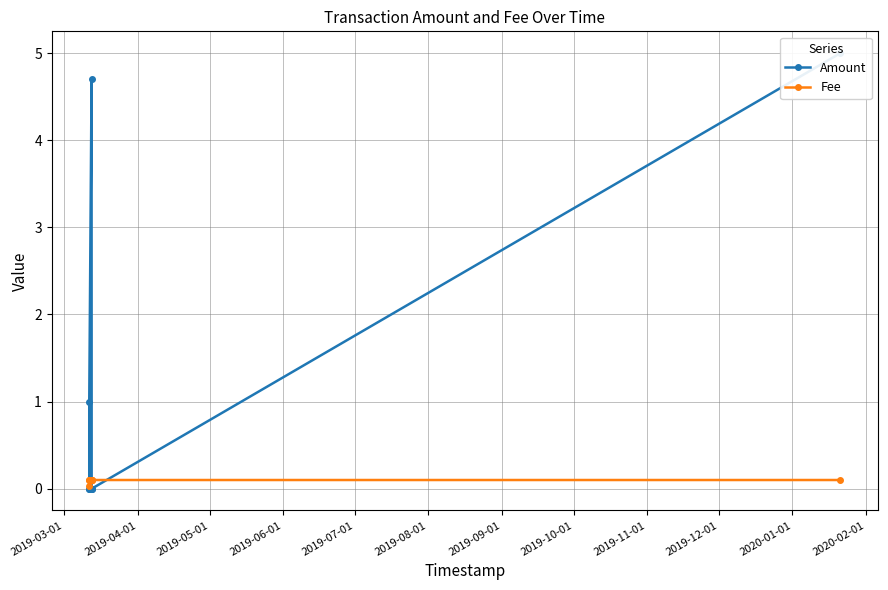

What are all the series names shown in the legend?

Amount, Fee